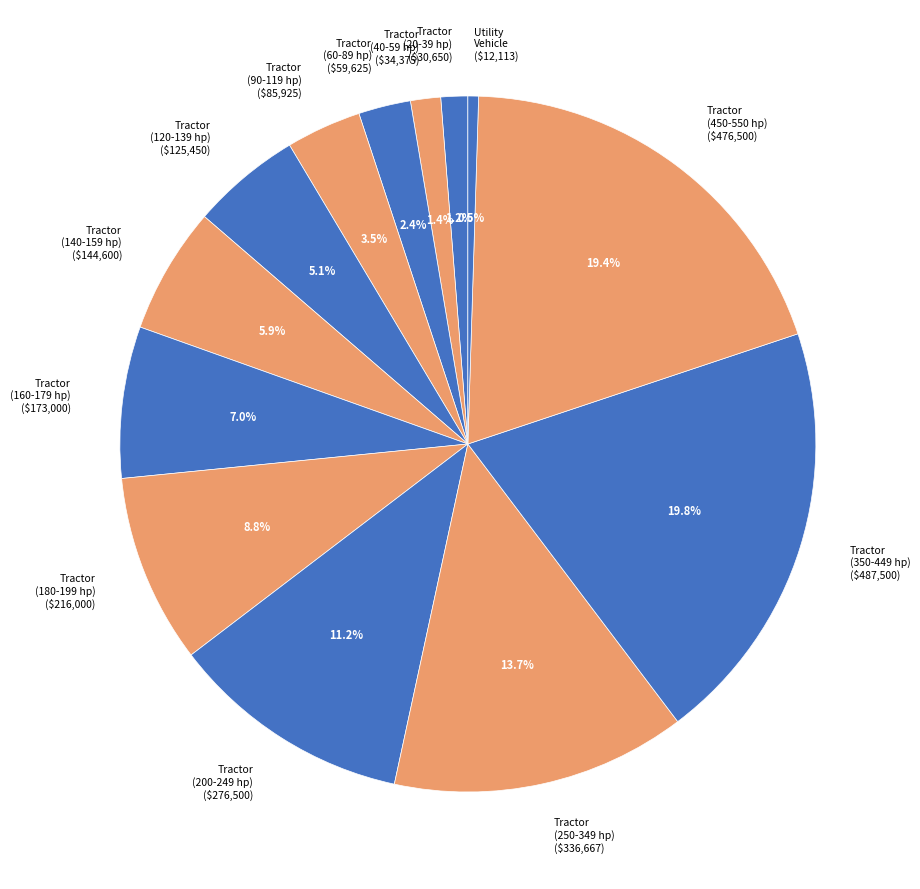

To the nearest percent, what is the combined percentage of Tractor (140-159 hp) and Tractor (90-119 hp)?

9%